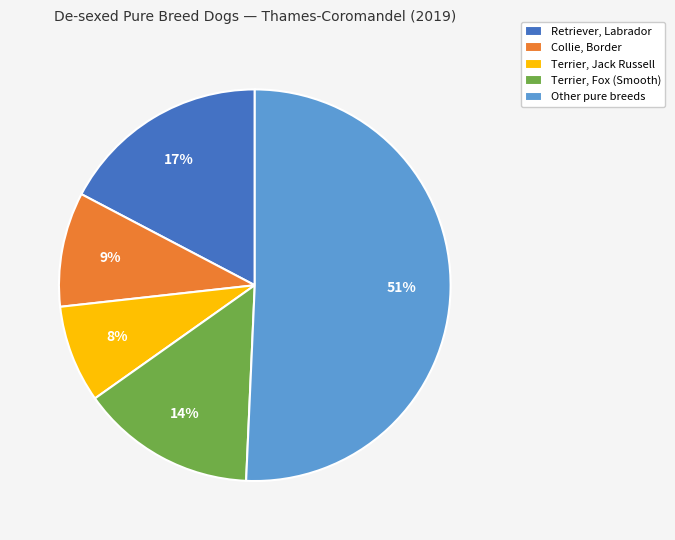

Do Collie, Border and Terrier, Jack Russell together represent more than half of the pie?

No